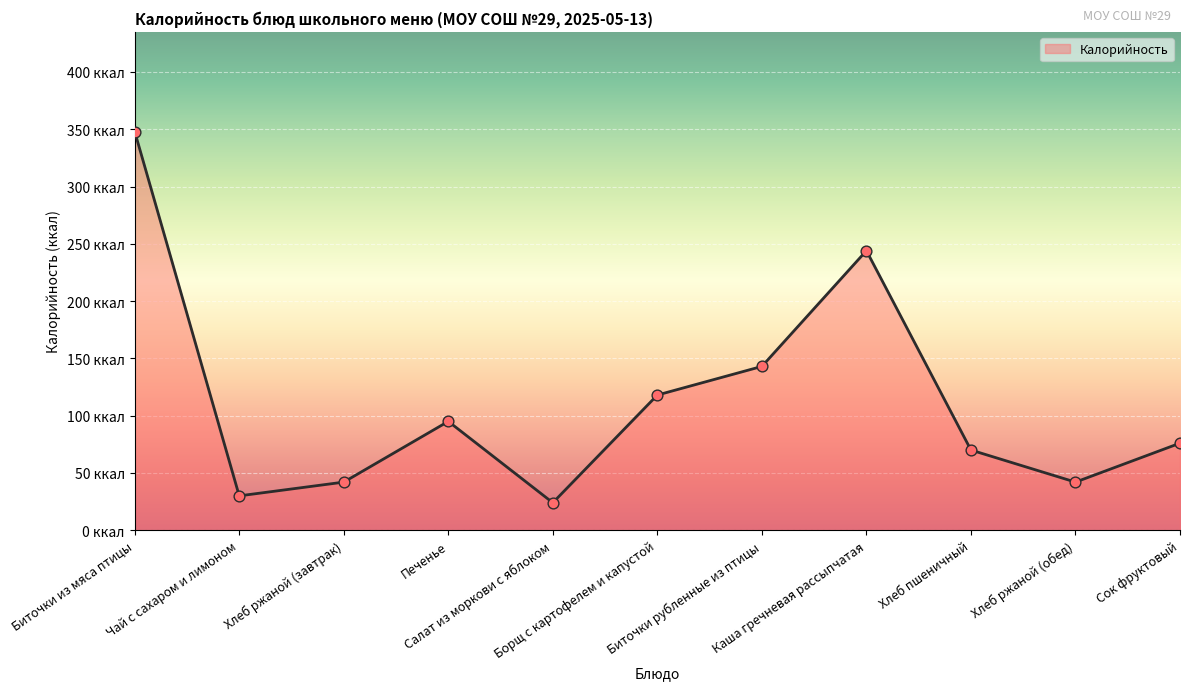

Approximately how many times larger is the value at Борщ с картофелем и капустой compared to Хлеб пшеничный?

1.7